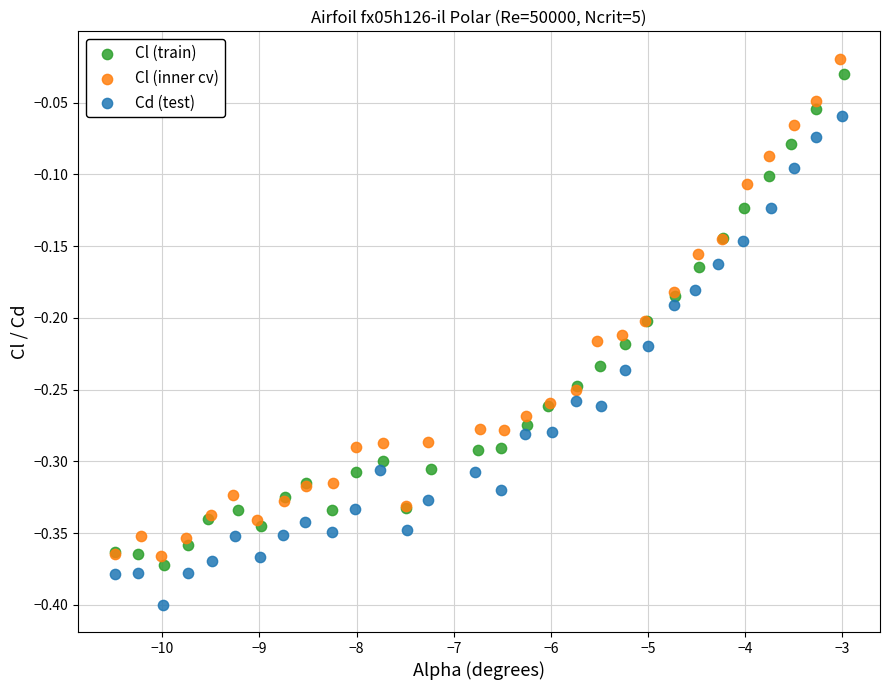

Which series reaches the minimum Y coordinate?

Cd (test)